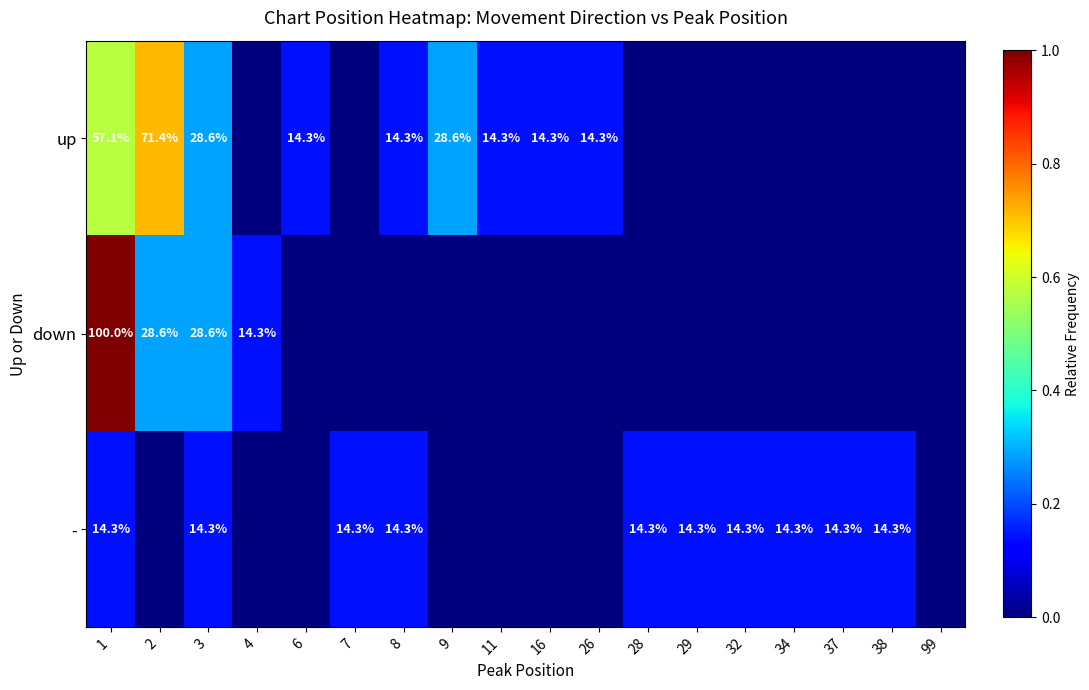

Is it true that up equals 22.2 at 6?

False